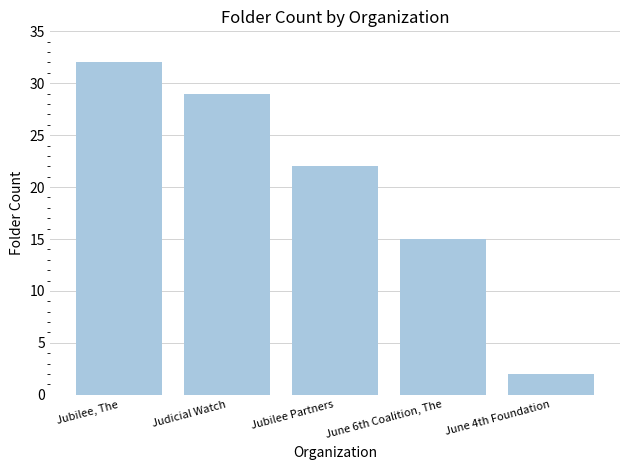

Reading left to right, list all the values displayed in this chart.

32	29	22	15	2